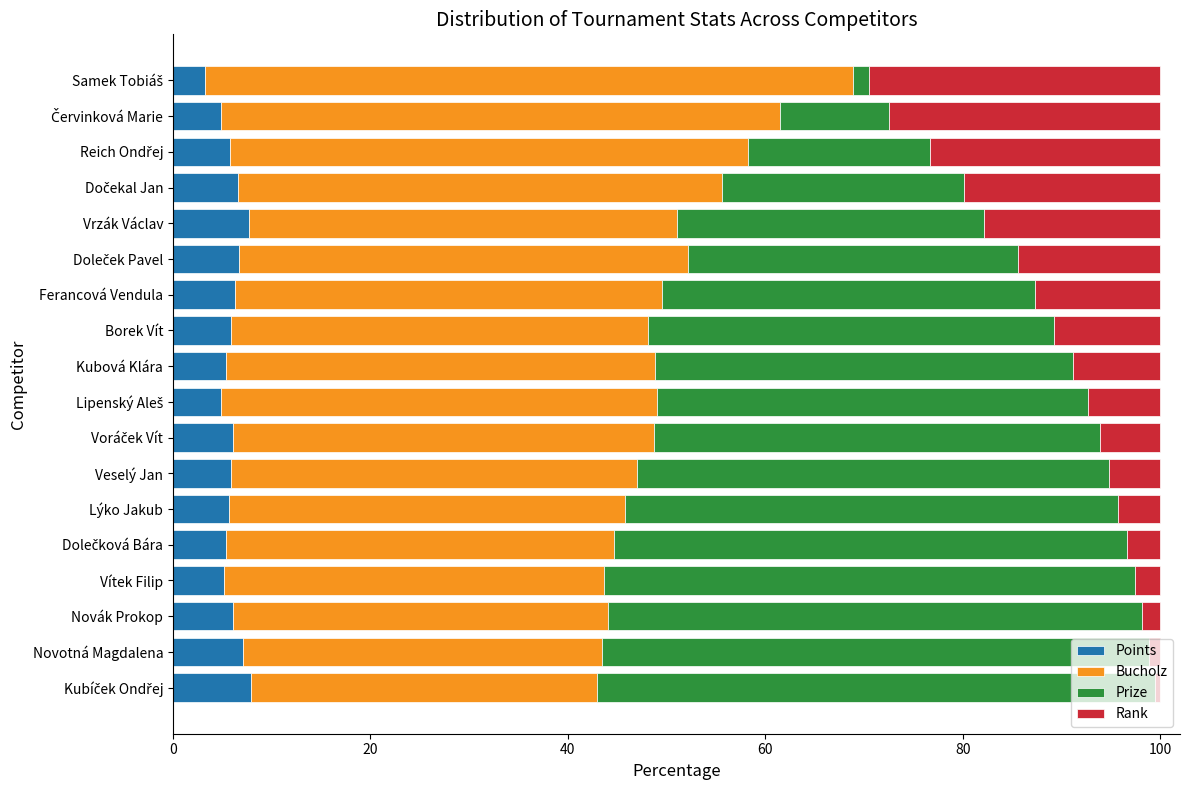

What is the total value across all series at Vrzák Václav?

100.0